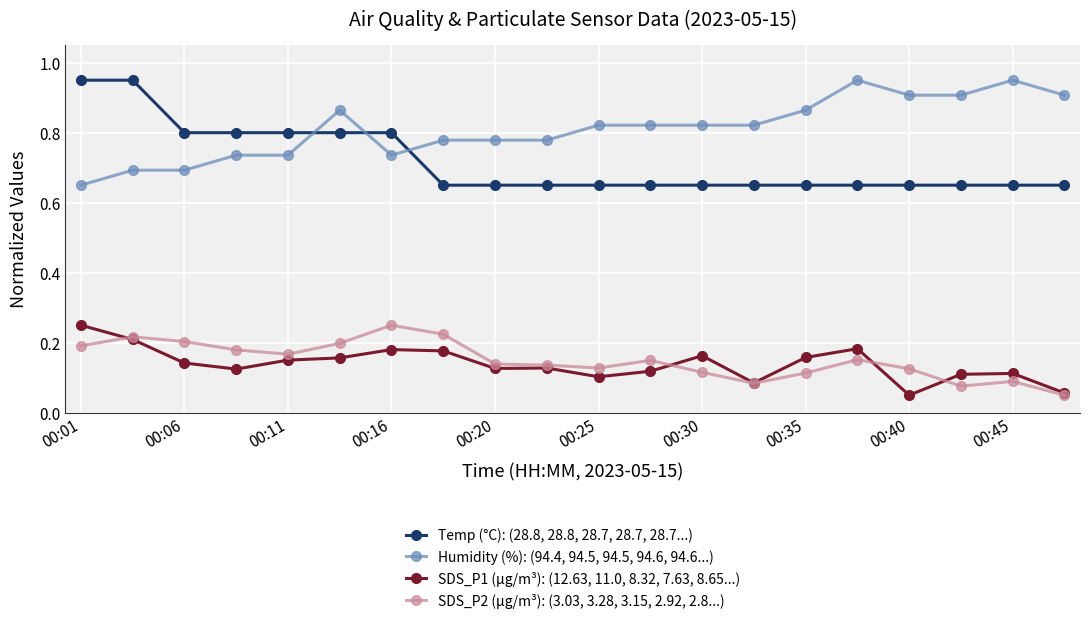

How many Humidity (%): (94.4, 94.5, 94.5, 94.6, 94.6...) values are between 0 and 1?

20